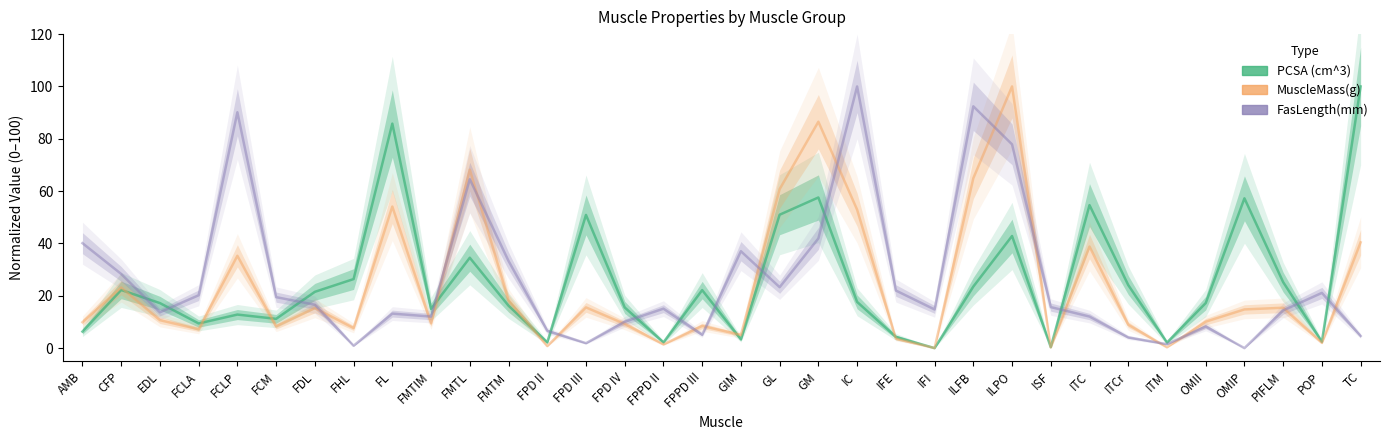

The value of FasLength(mm) at FPPD III is 7.2. True or false?

False